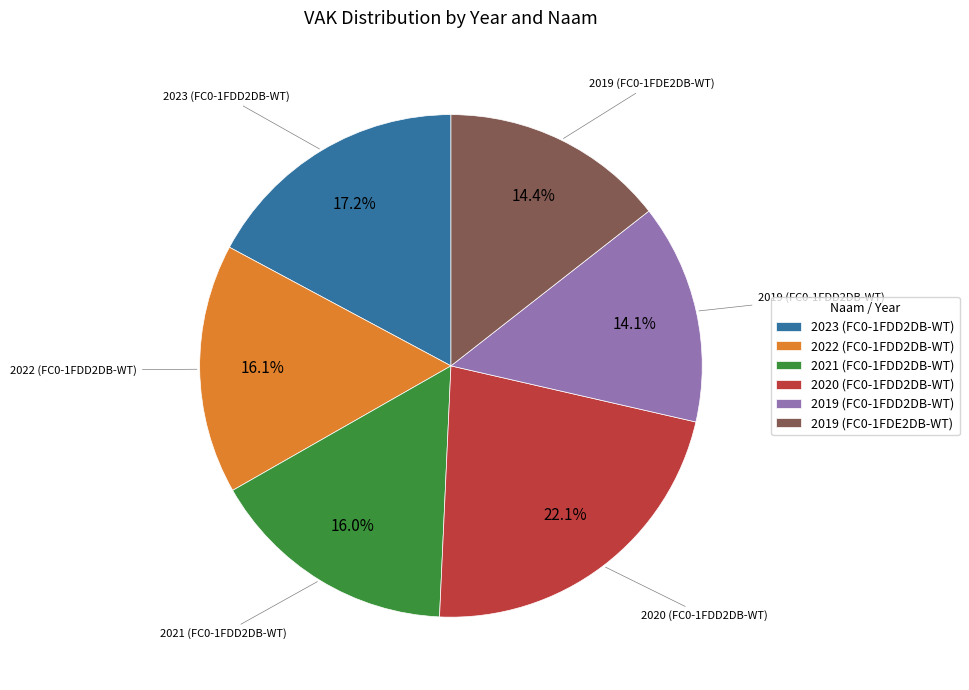

Which has a higher value, 2023 (FC0-1FDD2DB-WT) or 2022 (FC0-1FDD2DB-WT)?

2023 (FC0-1FDD2DB-WT)